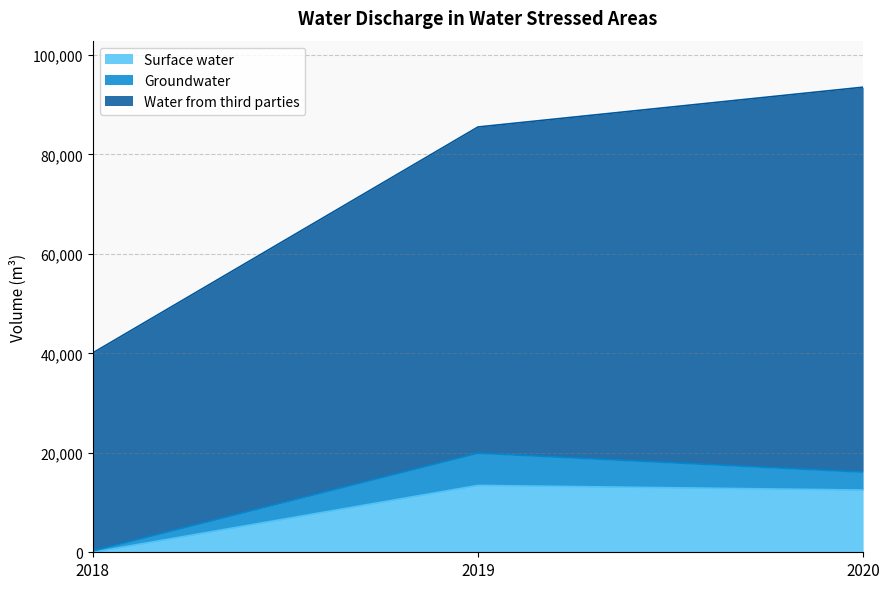

At which category is the sum across all series the highest?

2020